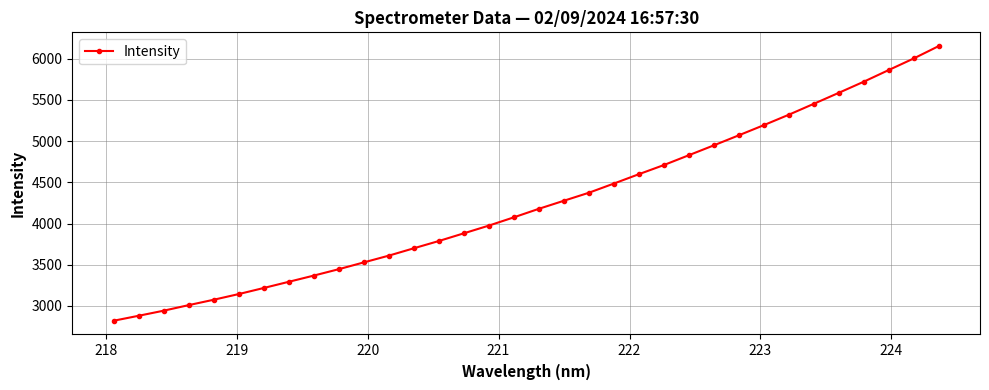

Does the chart display data point markers on the line(s)?

Yes